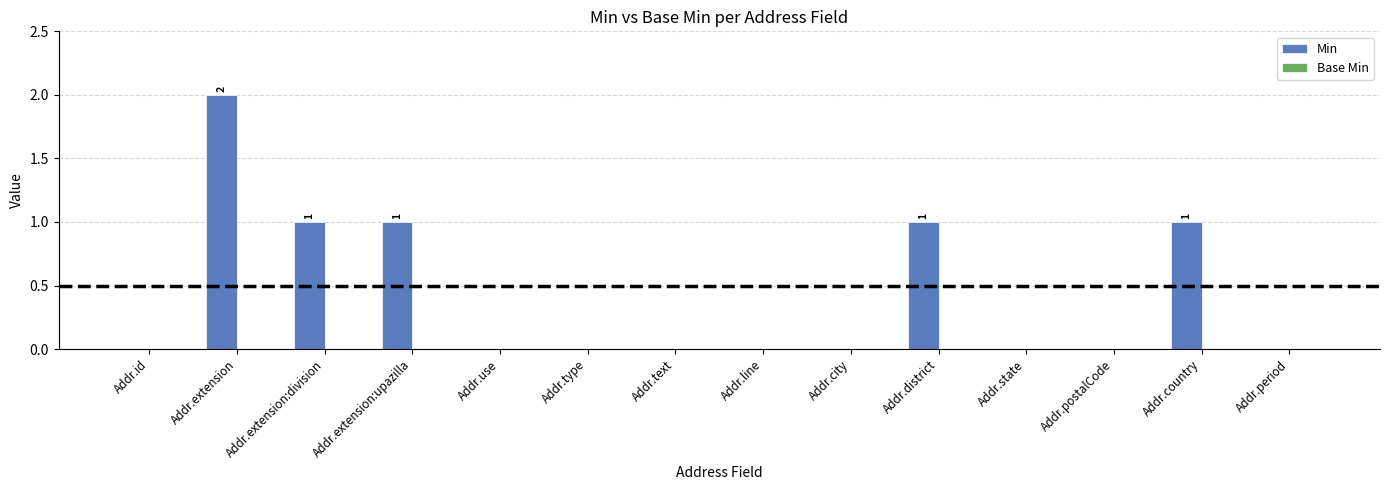

The value at Addr.city is 0. True or false?

True